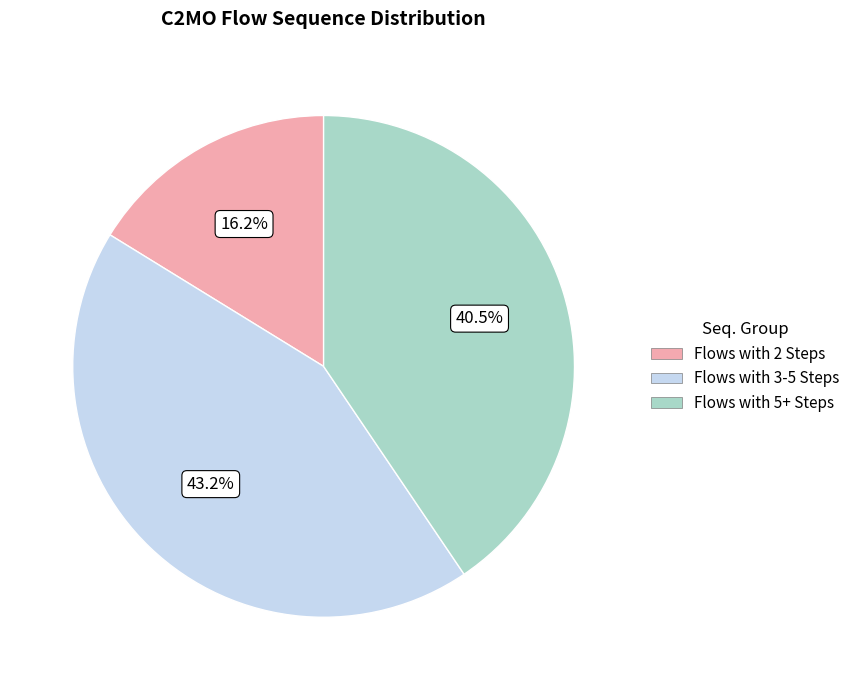

Is there a majority slice in this chart?

No